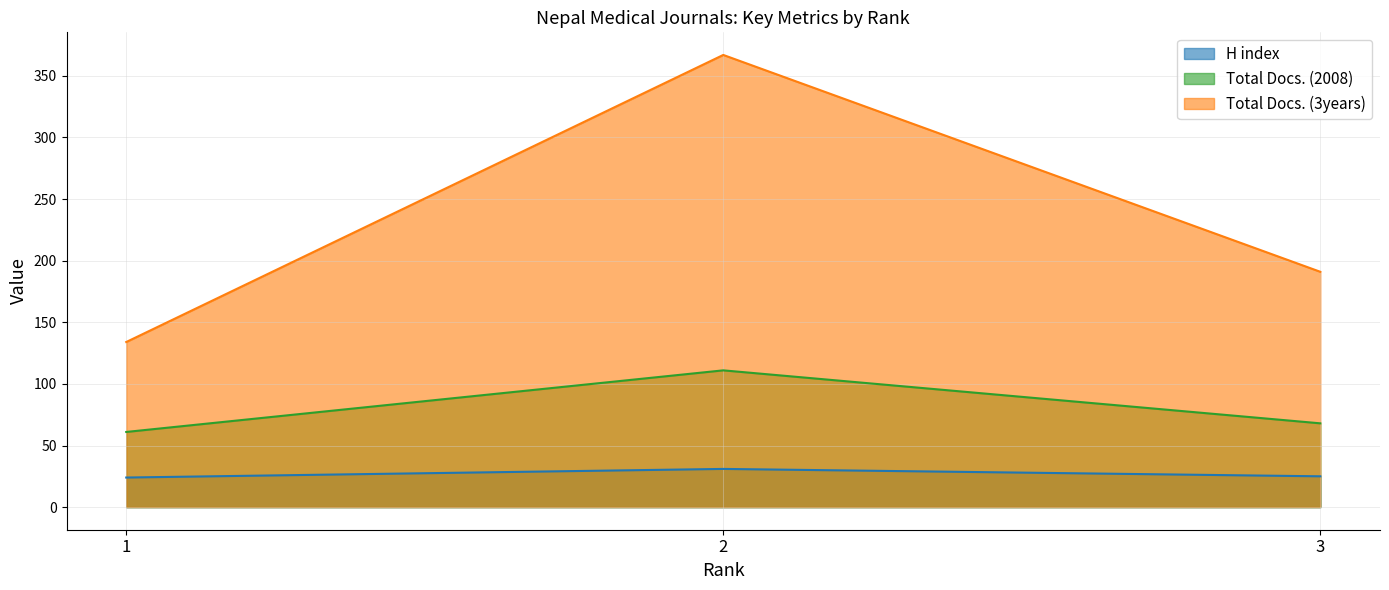

Reading left to right, extract all data points from this chart.

H index: 1=24	2=31	3=25
Total Docs. (2008): 1=61	2=111	3=68
Total Docs. (3years): 1=134	2=367	3=191